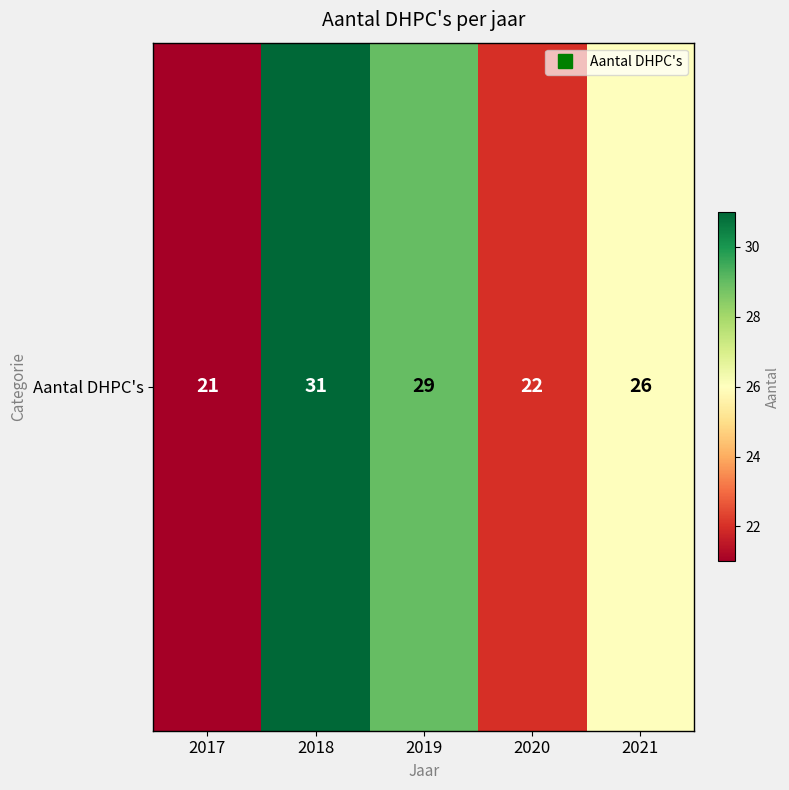

What is the smallest value displayed?

21